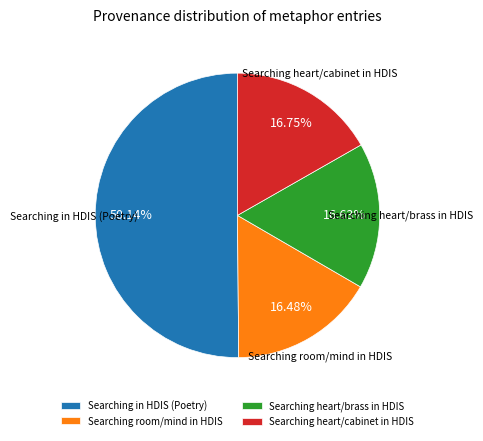

What is the largest slice in the pie chart?

Searching in HDIS (Poetry)